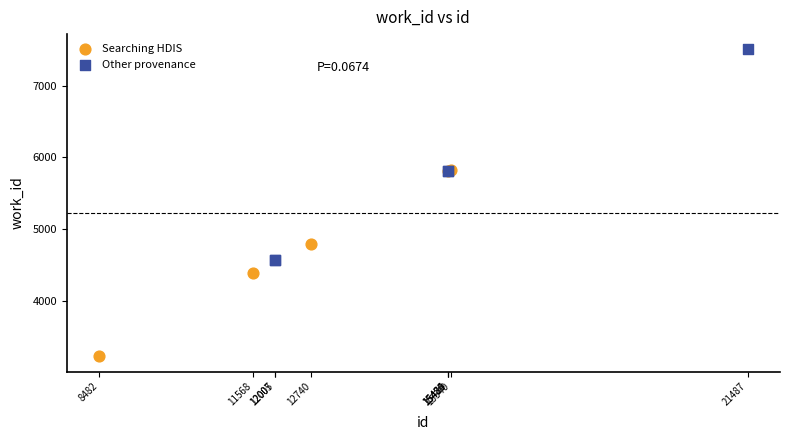

Which series contains the lowest Y value?

Searching HDIS